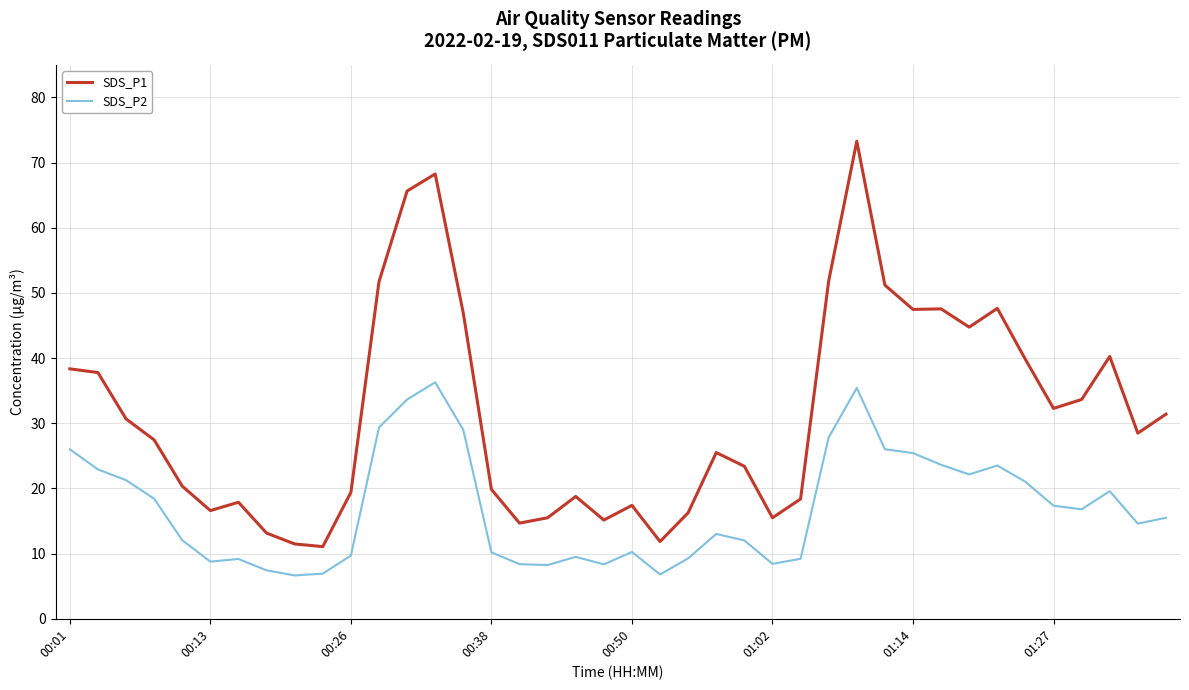

Which series has the widest spread of values?

SDS_P1